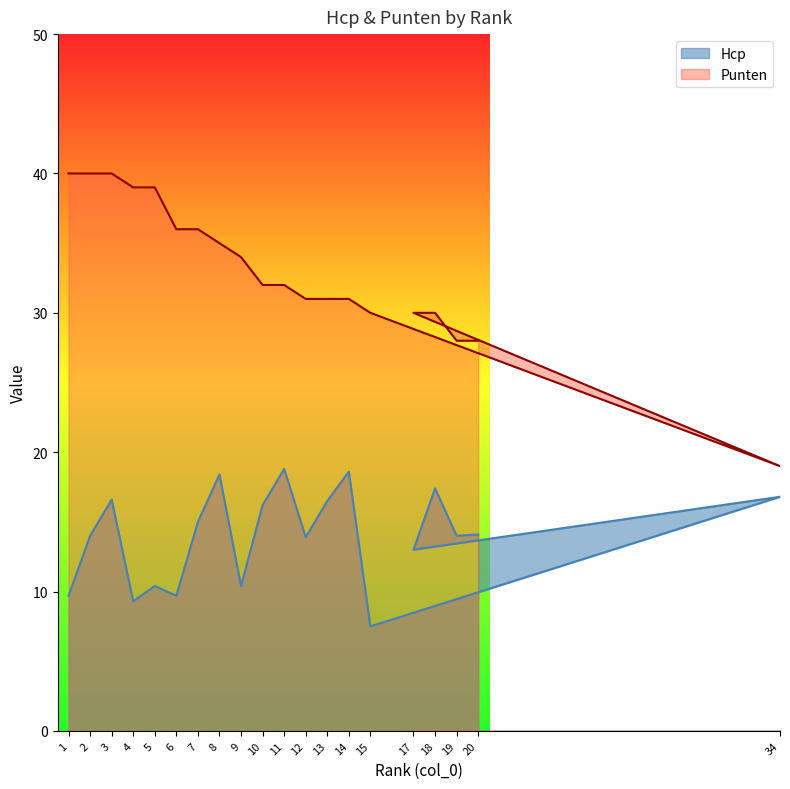

At which category does Hcp reach its first local valley?

4